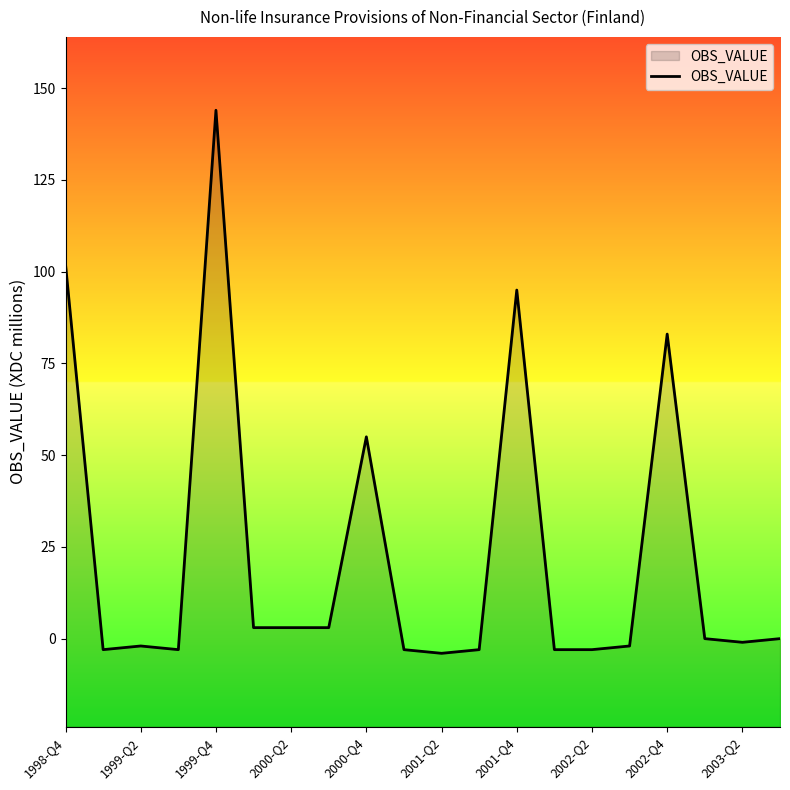

Approximately how many times larger is the value at 1999-Q4 compared to 2002-Q4?

1.7